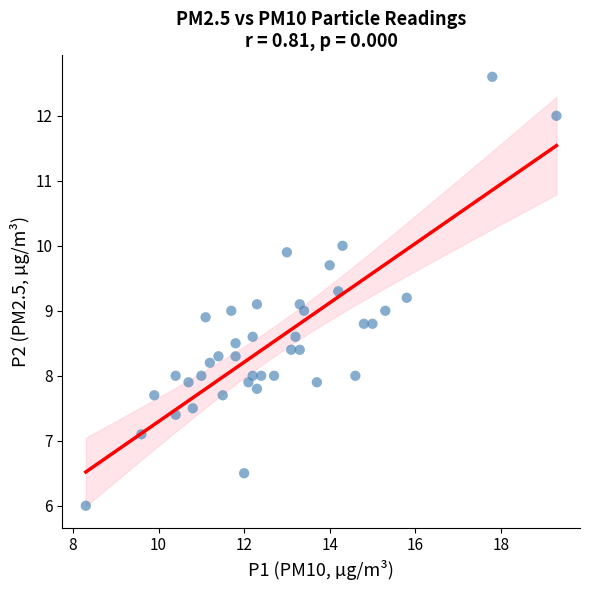

What is the range of Y values (max minus min)?

6.6